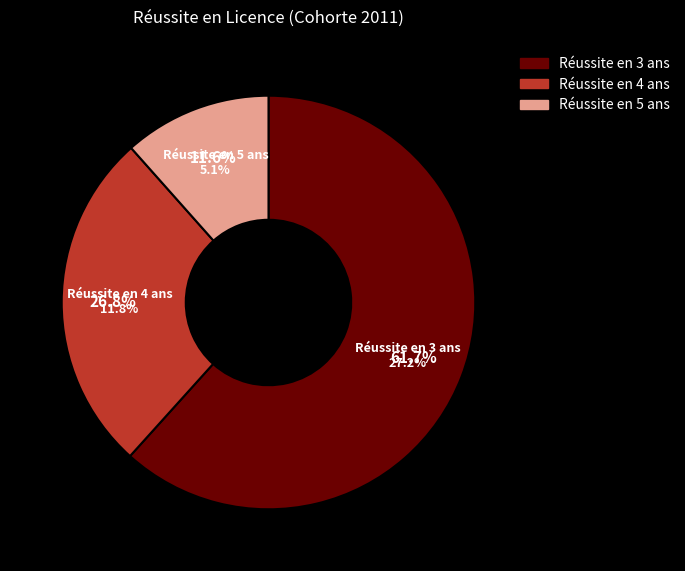

Combined, do Réussite en 5 ans and Réussite en 3 ans account for over 50%?

Yes